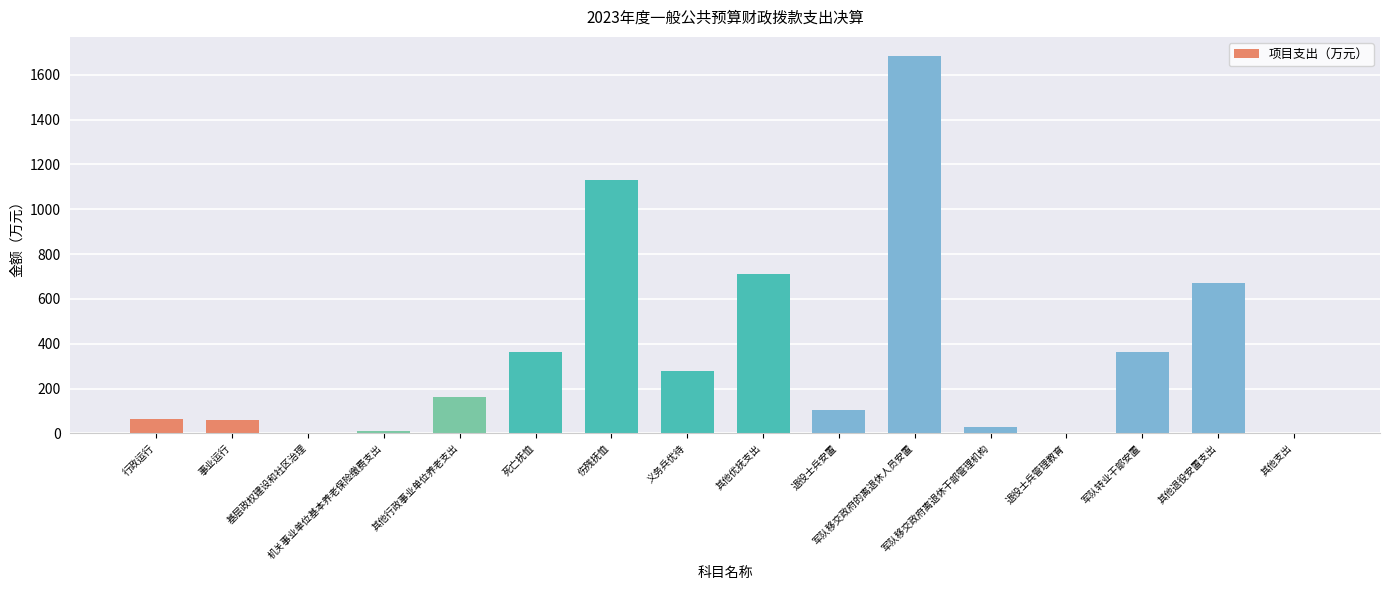

Are the bars horizontal?

No